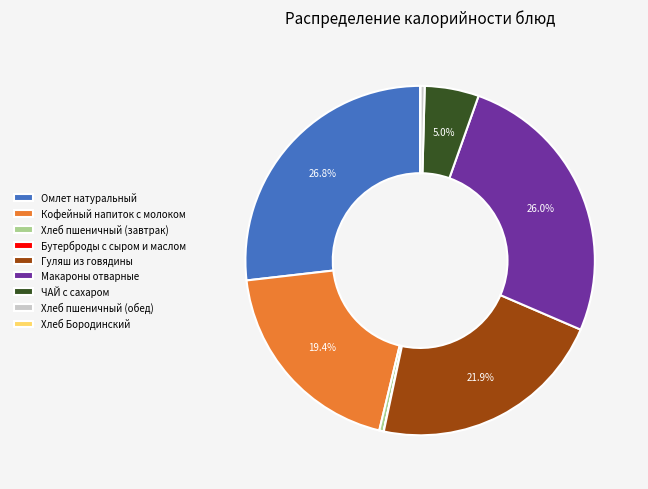

Which category has the biggest portion of the pie?

Омлет натуральный